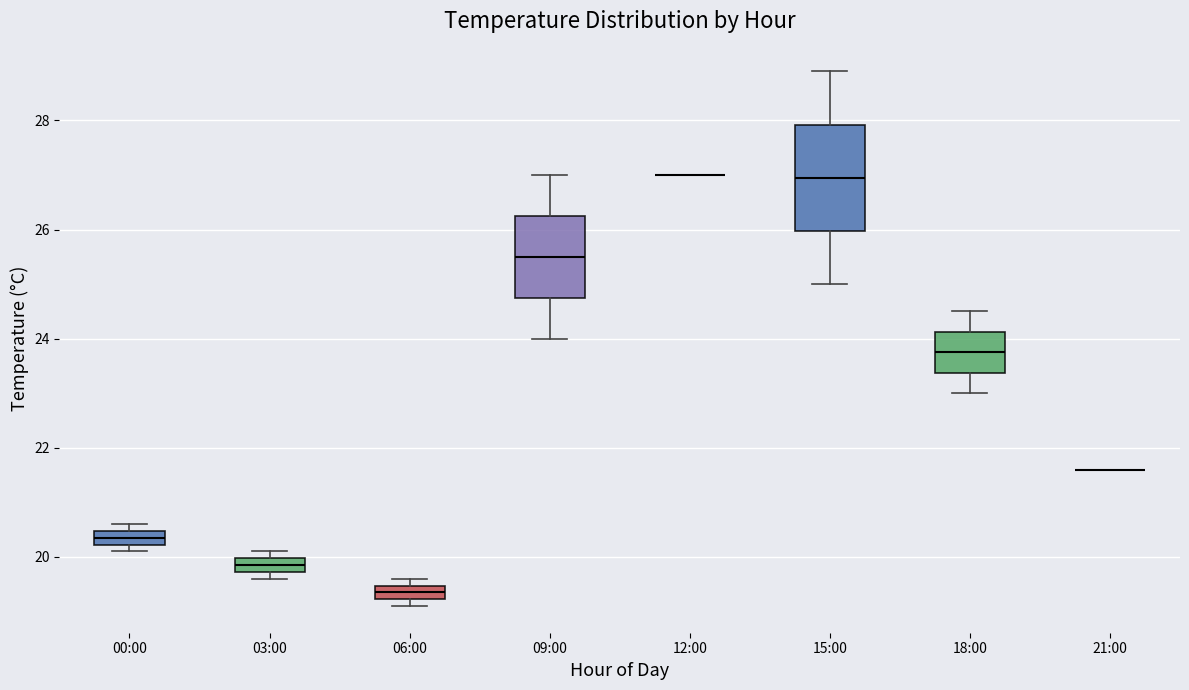

Where is the lower edge of the box for 09:00 on the y-axis? The values are not printed on the chart, so give them approximately, as read against the axis.

24.8